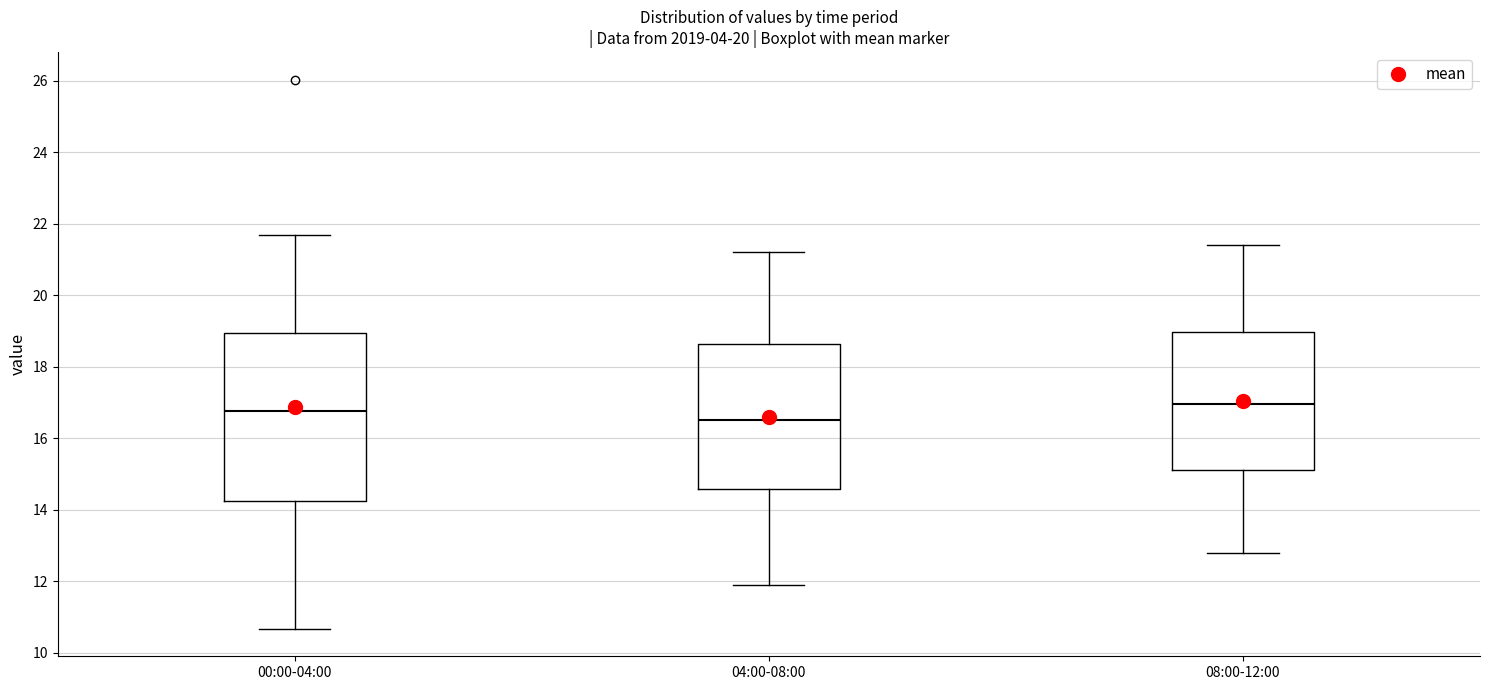

Reading left to right, transcribe this box plot: for each box, give where its median line is, the range the box spans, and where its two whiskers end, as read against the y-axis. The values are not printed on the chart, so give them approximately, as read against the axis.

00:00-04:00: median 16.8, box 14.2 to 19.0, whiskers 10.6 to 21.6
04:00-08:00: median 16.6, box 14.6 to 18.6, whiskers 12.0 to 21.2
08:00-12:00: median 17.0, box 15.2 to 19.0, whiskers 12.8 to 21.4